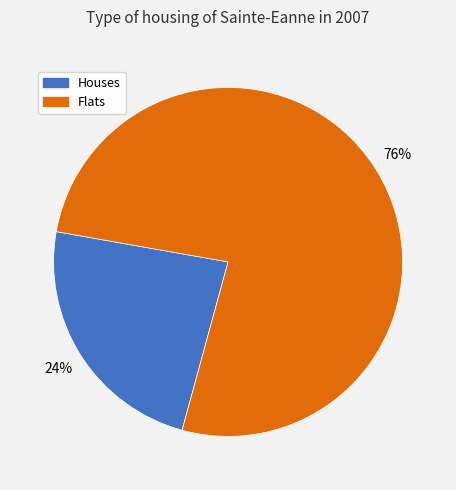

How many segments does this pie chart have?

2